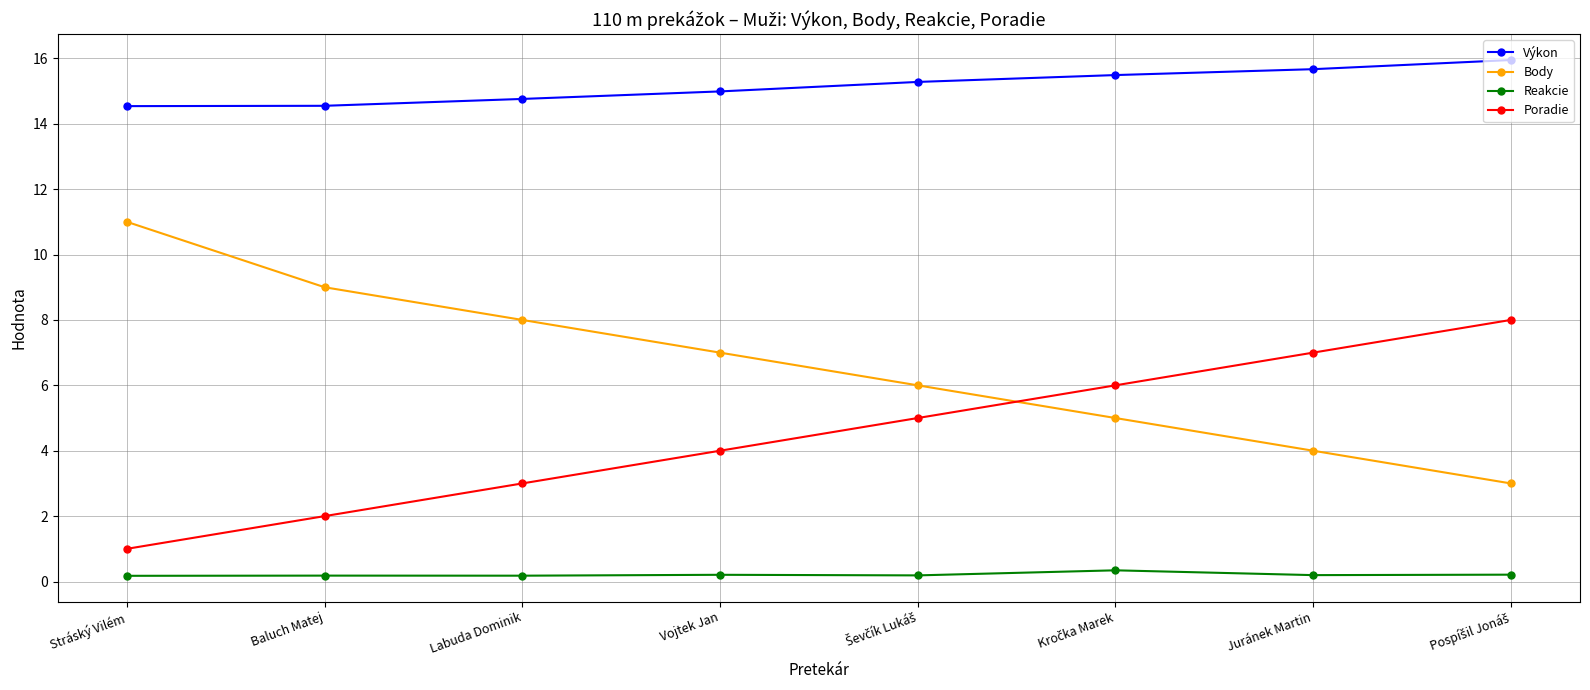

Which series has the largest range (max minus min)?

Body